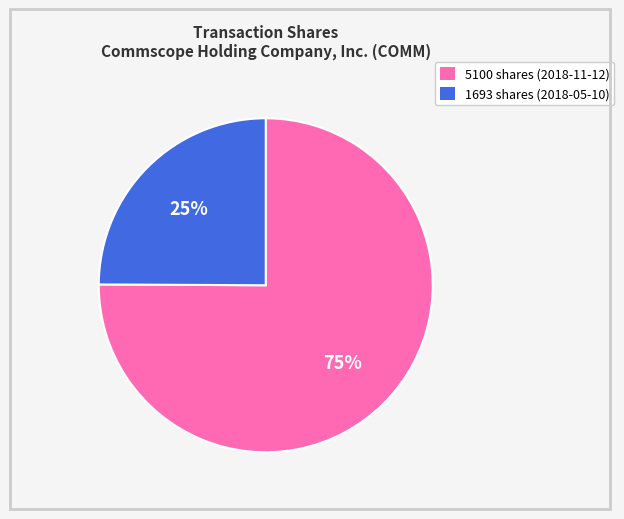

Which category has the biggest portion of the pie?

5100